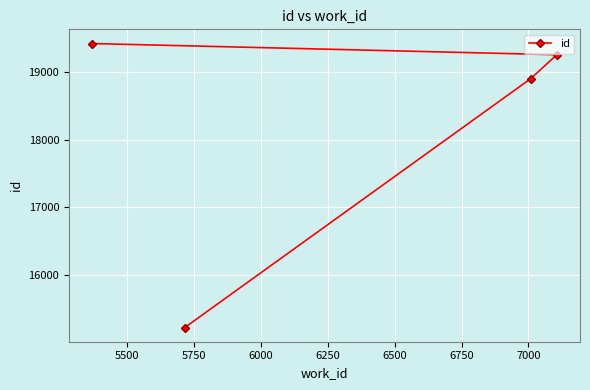

True or false: the data has more than 1 interior local peaks.

False